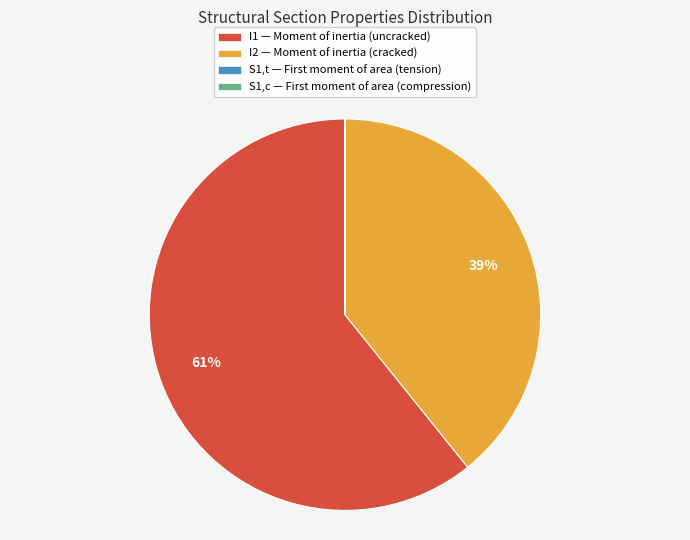

What is the largest slice in the pie chart?

I1 — Moment of inertia (uncracked)